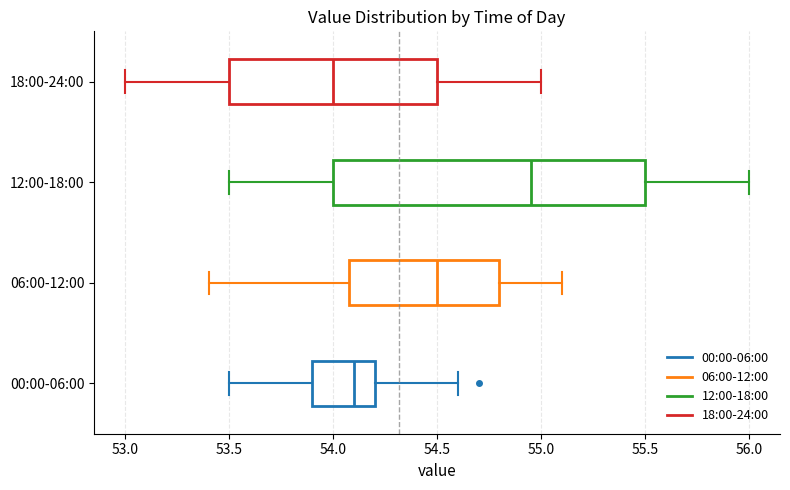

Which box's median line is the furthest to the right?

12:00-18:00